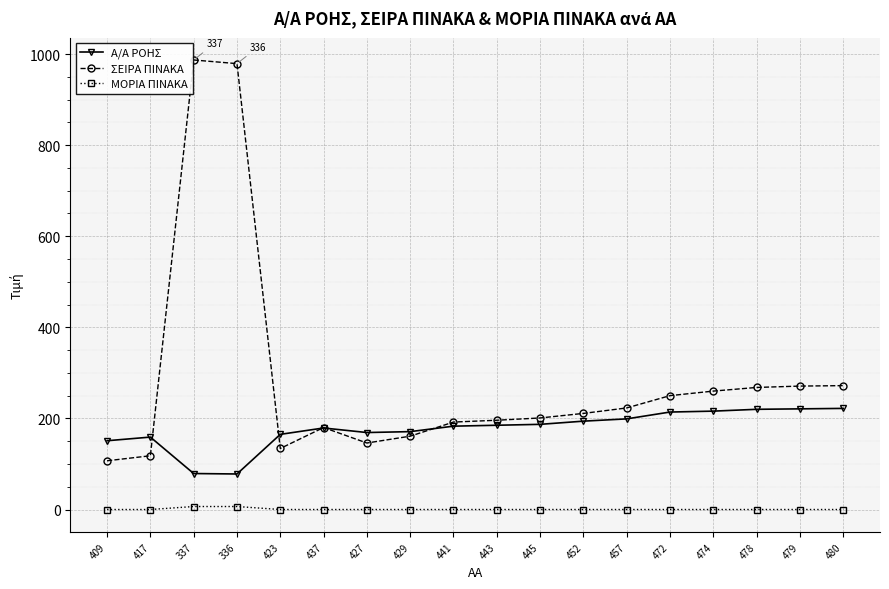

What is the spread (max minus min) of values at 441?

192.0